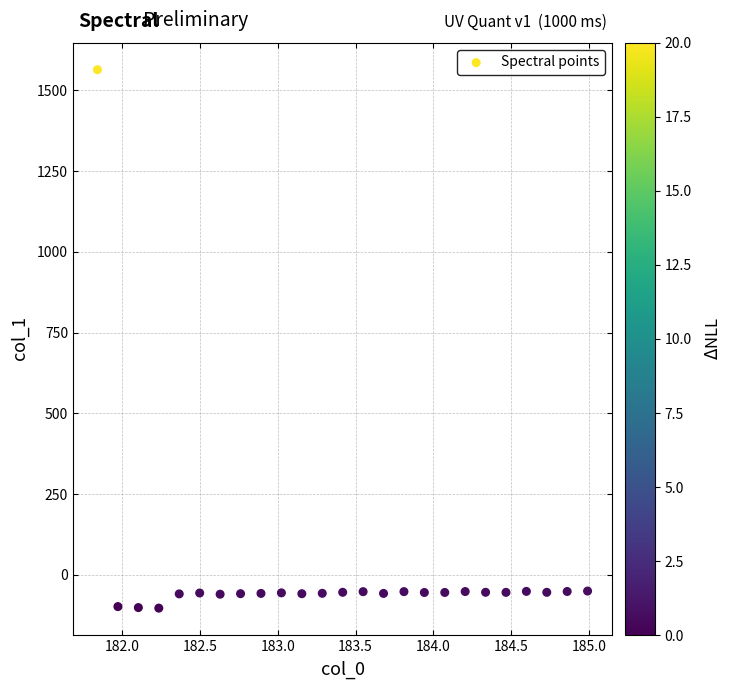

What is the range of Y values (max minus min)?

1667.1